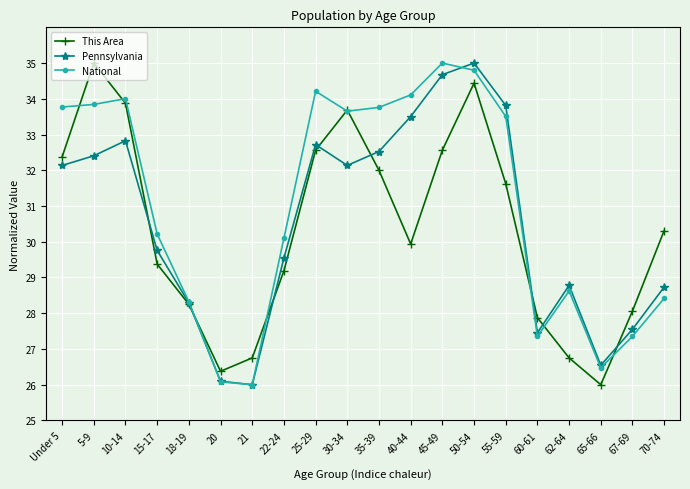

How many interior local peaks does the Pennsylvania series have?

4